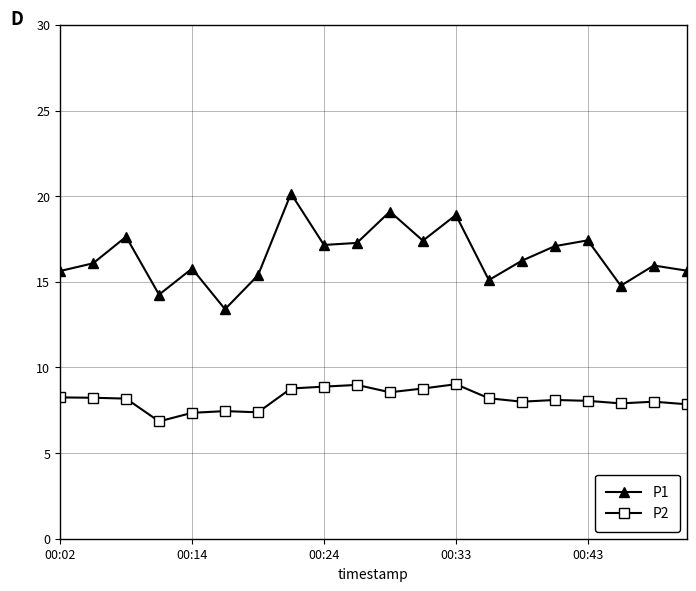

What is the lowest value of the P1 series?

13.4